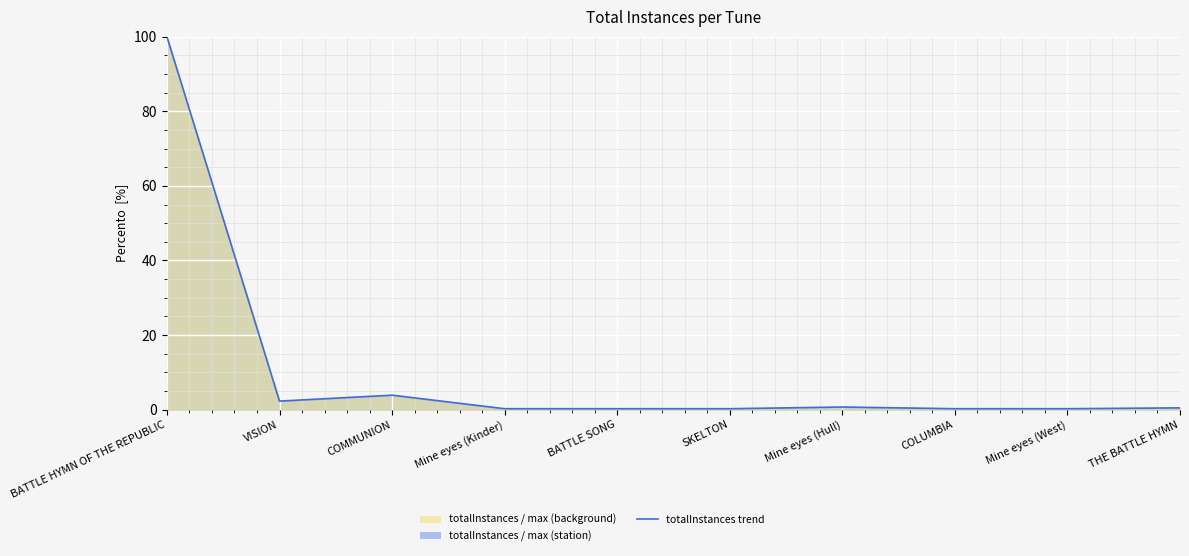

What is the difference between the values at Mine eyes (Hull) and THE BATTLE HYMN?

0.2